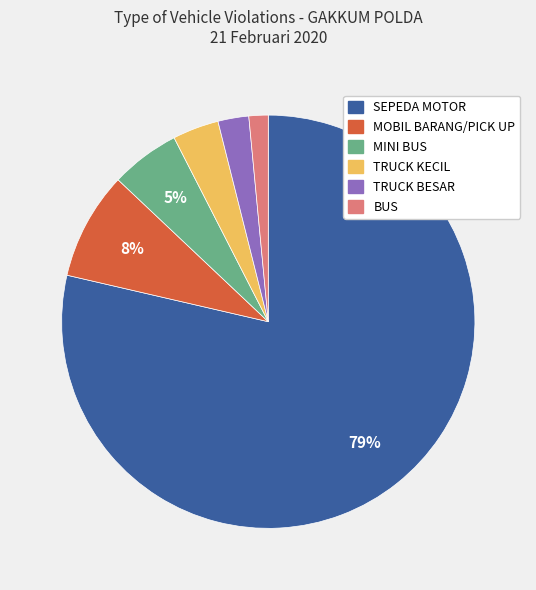

How many slices are in this pie chart?

6